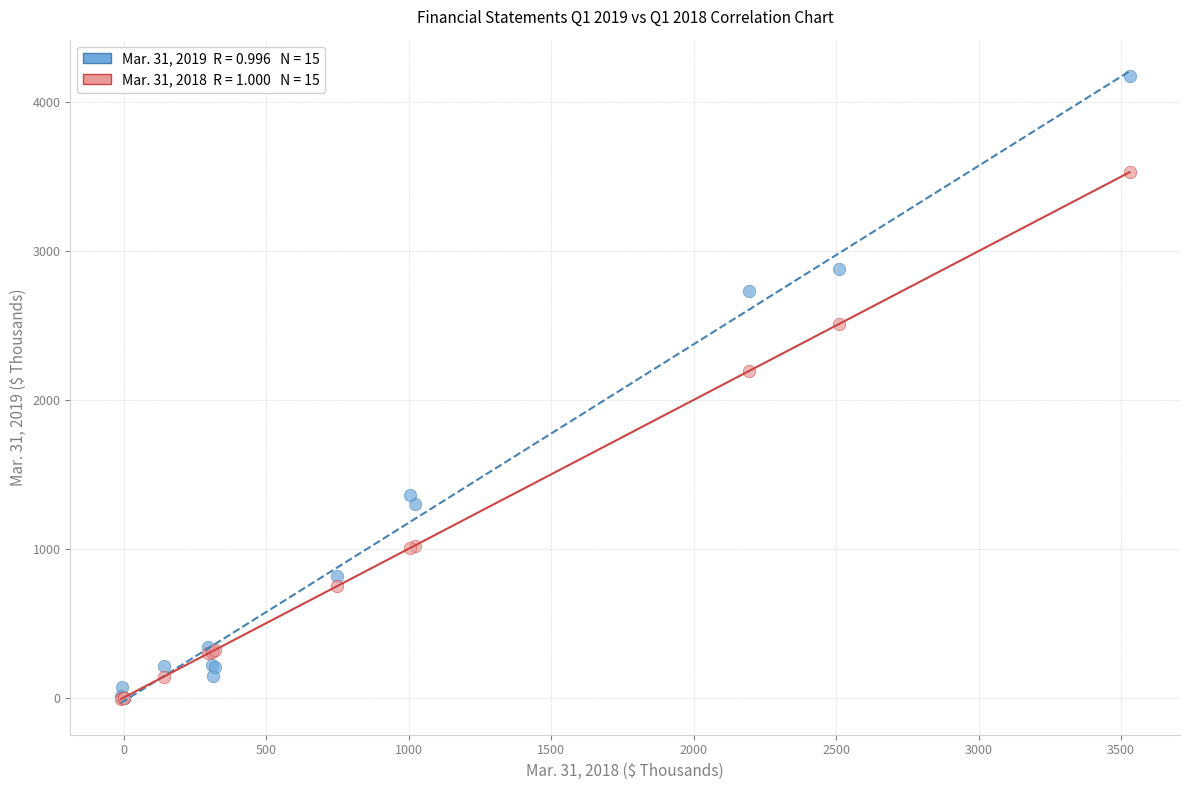

Across all series, what Y value is closest to 2084?

2194.0